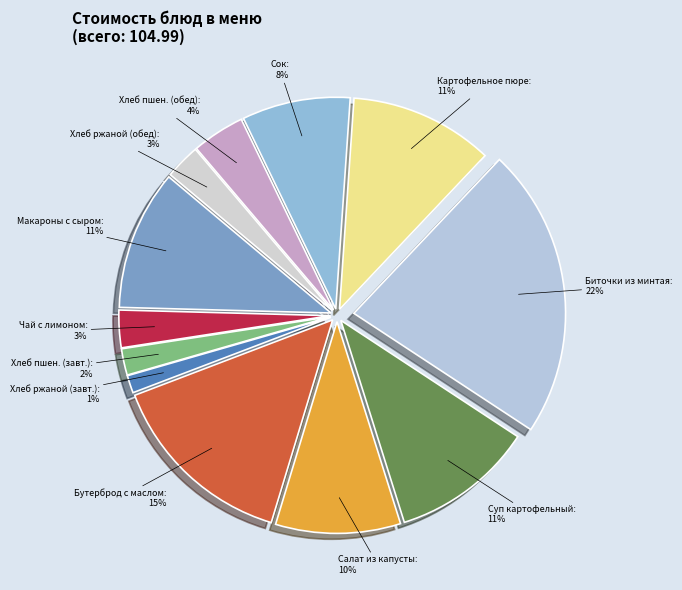

To the nearest percent, what is the difference between the largest and smallest slice percentages?

21%